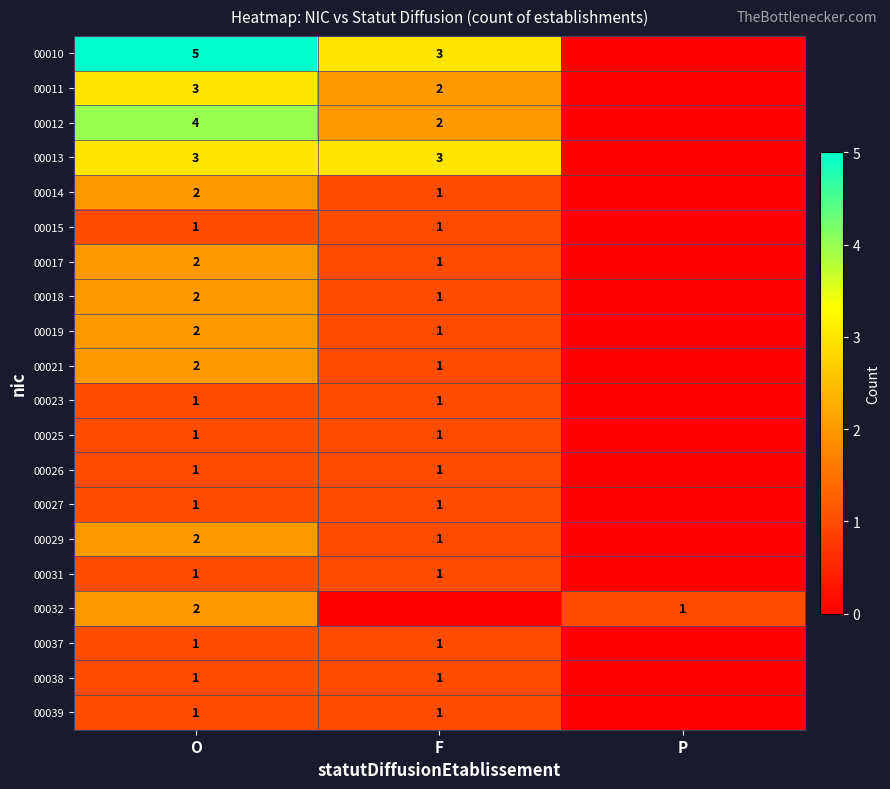

At how many categories does at least one series exceed 2?

2